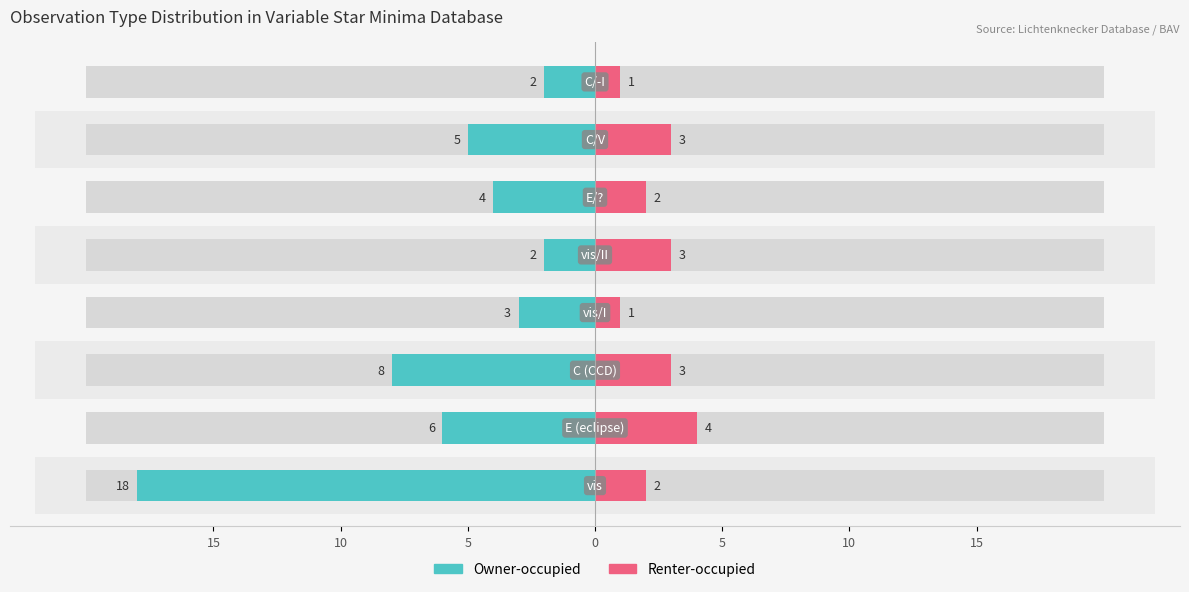

What is the sum of all Owner-occupied values?

48